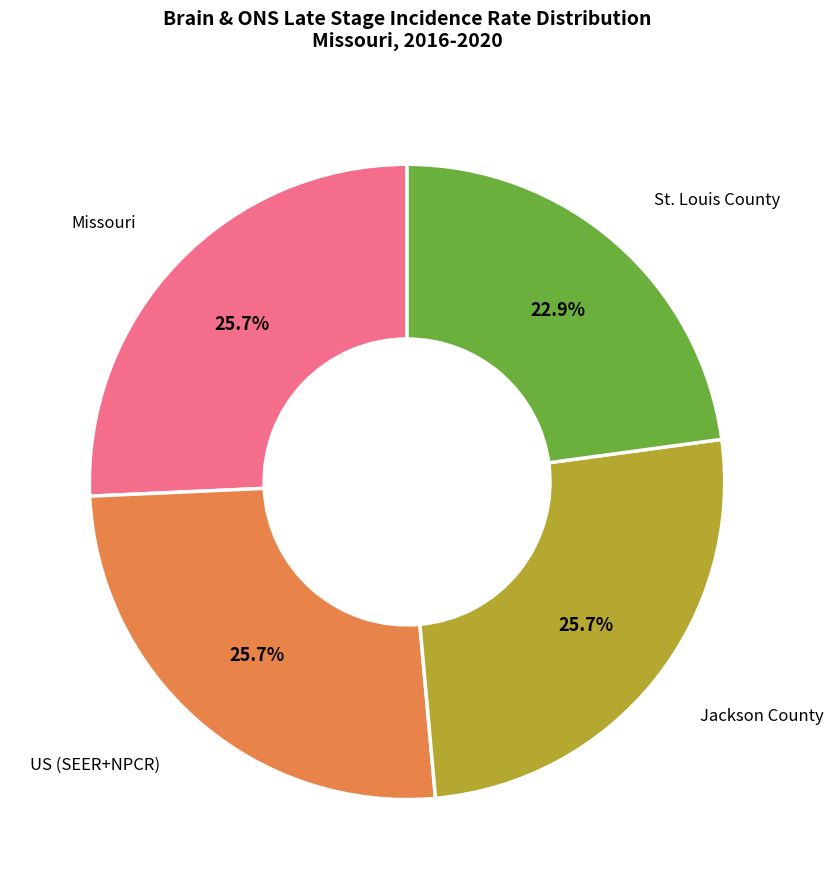

Is there any slice that represents more than half of the pie?

No